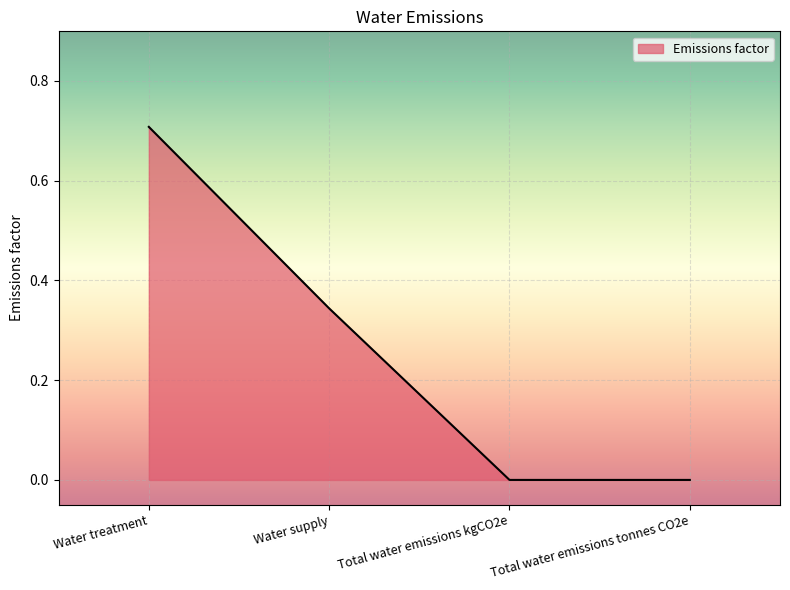

The chart shows a value of 0.0 at Total water emissions kgCO2e. True or false?

True